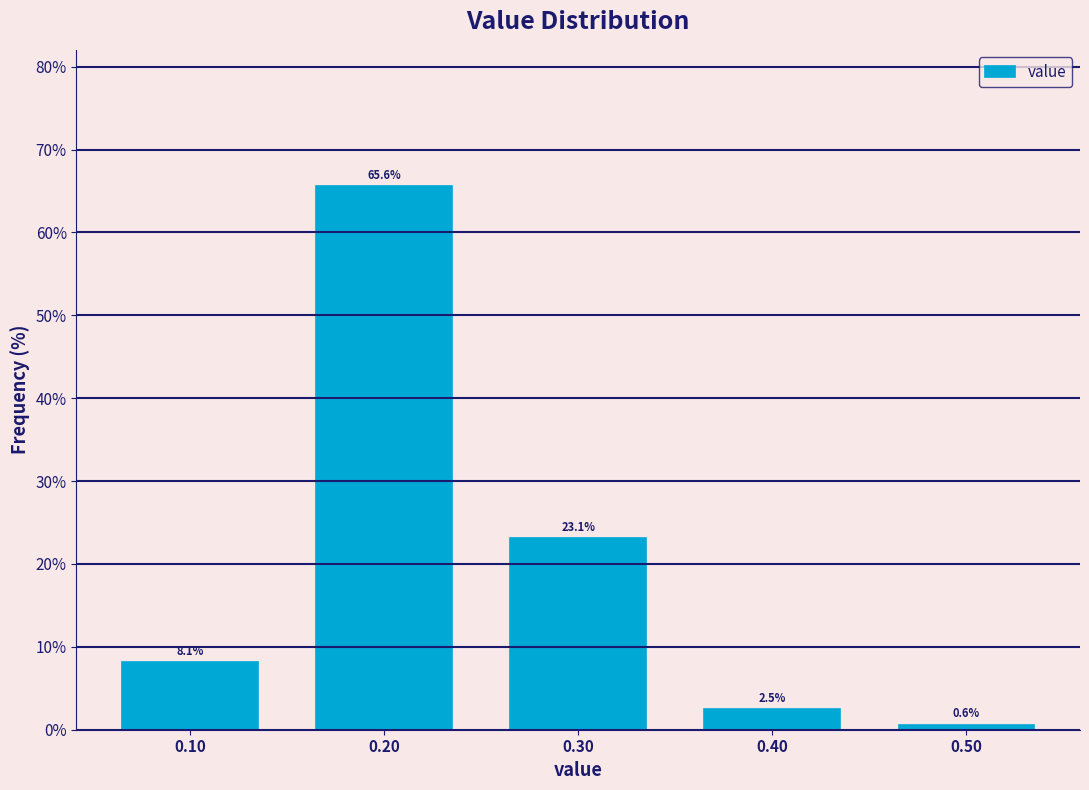

Reading left to right, transcribe this chart: for each bar, give the range it covers on the x-axis and its height.

0.05 to 0.15: 8.1
0.15 to 0.25: 65.6
0.25 to 0.35: 23.1
0.35 to 0.45: 2.5
0.45 to 0.55: 0.6